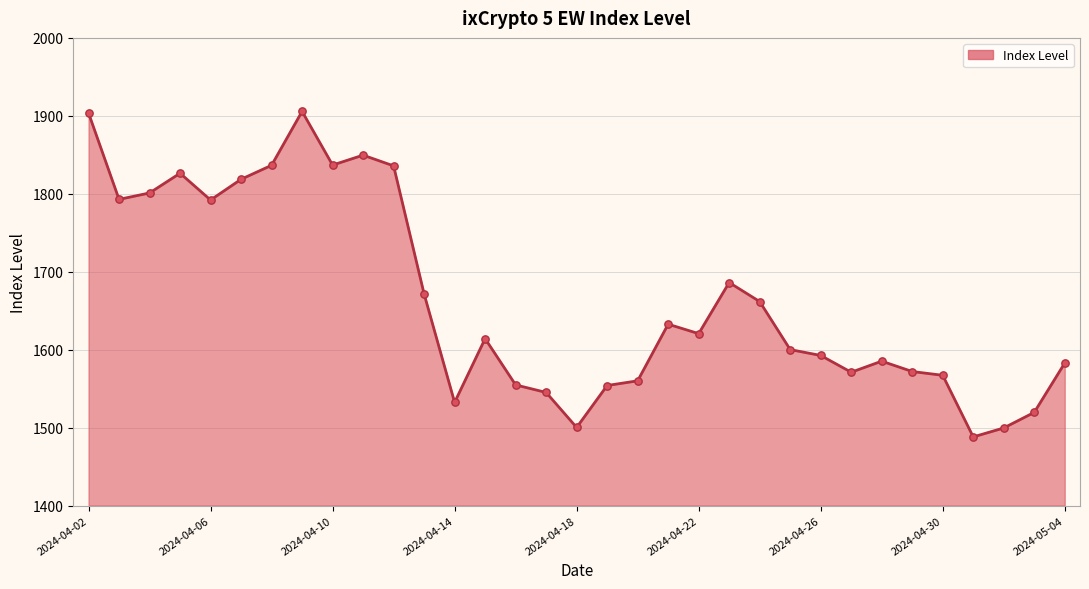

What is the minimum value shown in the chart?

1488.1